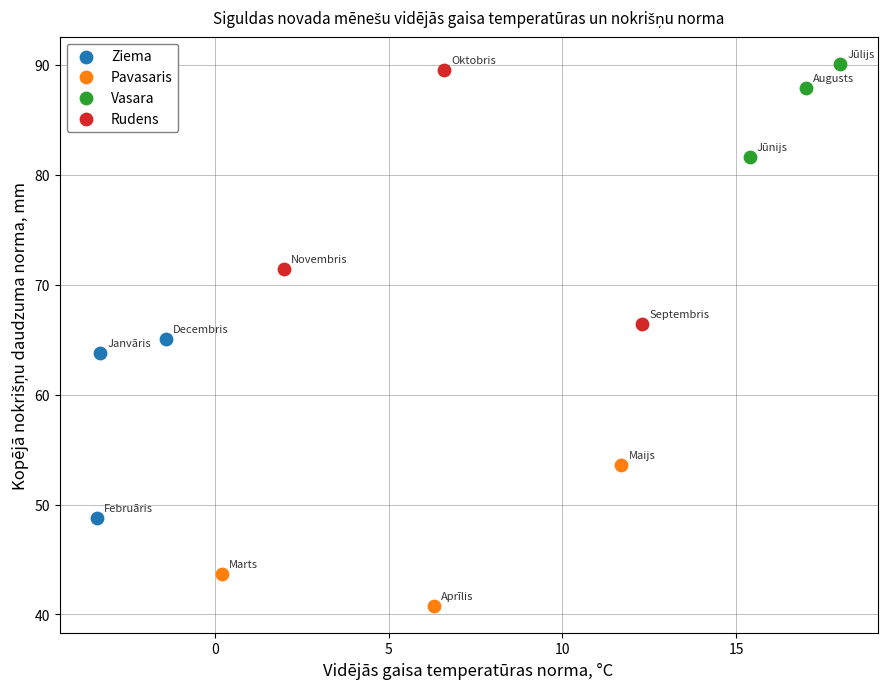

Which series has the largest Y range (max minus min)?

Rudens